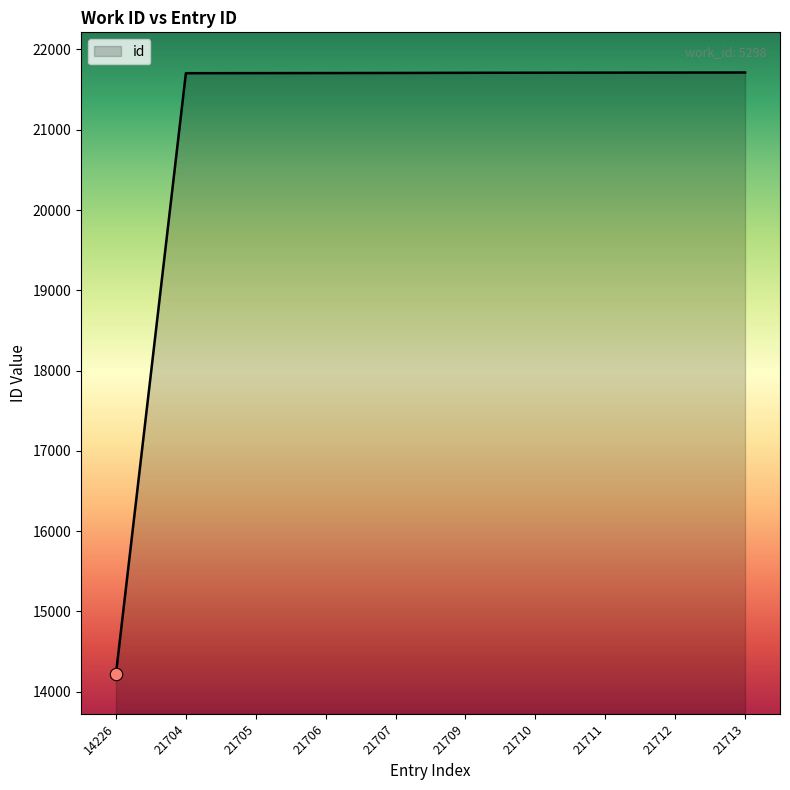

What is the change in value from 14226 to 21711?

+7485